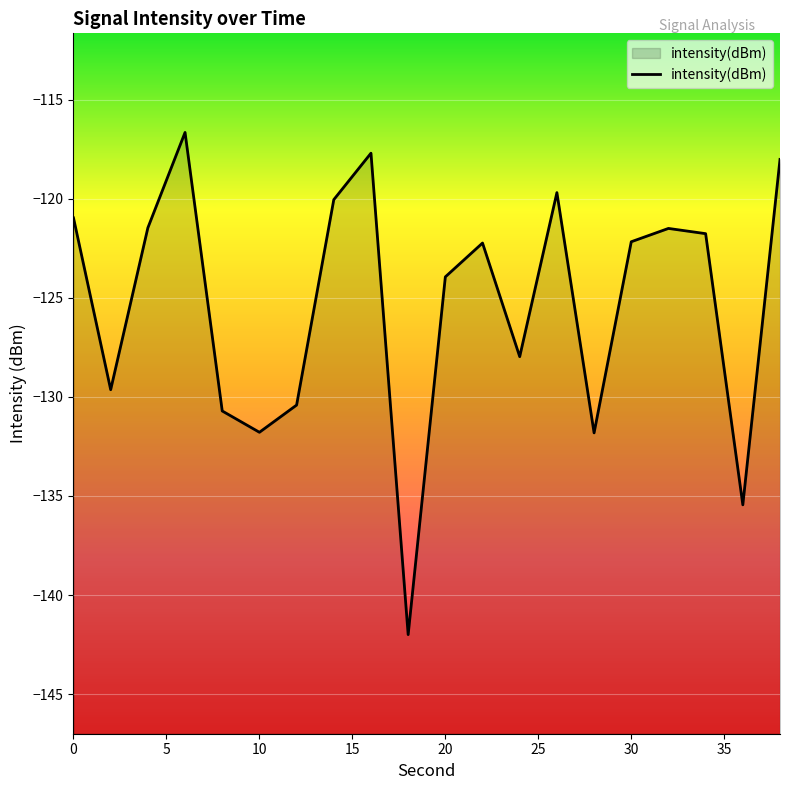

What is the difference between the maximum and minimum values?

25.3